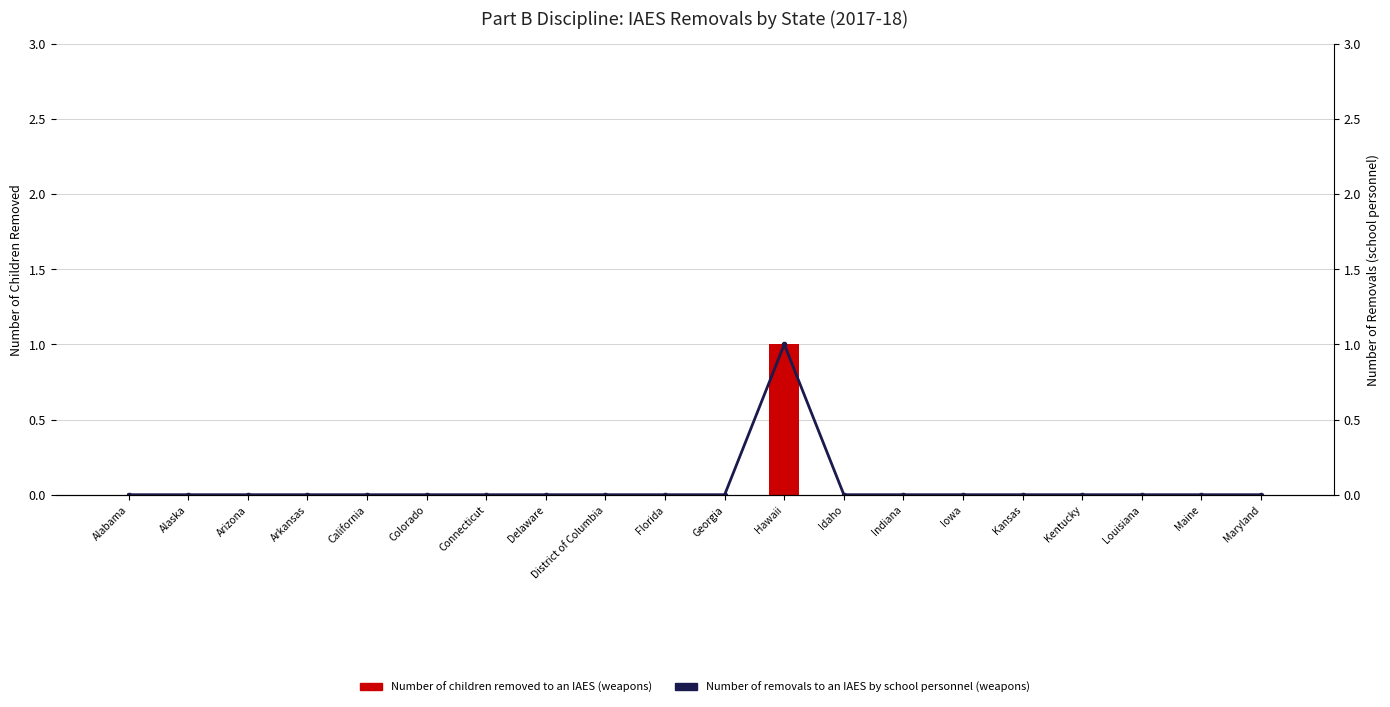

Is the value of Number of children removed to an IAES (weapons) at Alaska greater than the value of Number of removals to an IAES by school personnel (weapons) at Indiana?

No